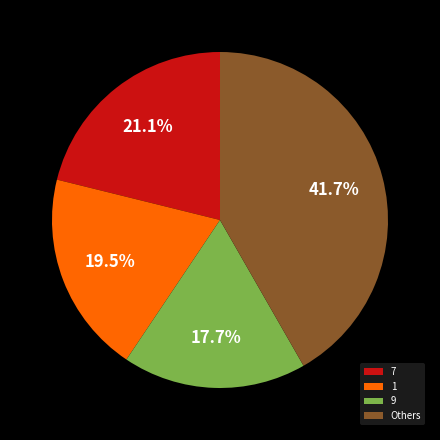

Is there any slice that represents more than half of the pie?

No